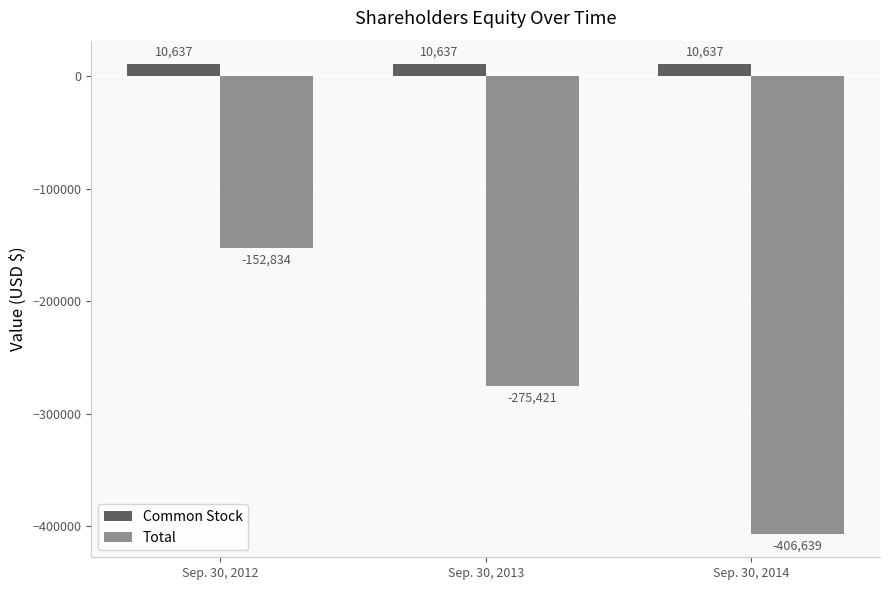

Which series has the largest total across all categories?

Common Stock